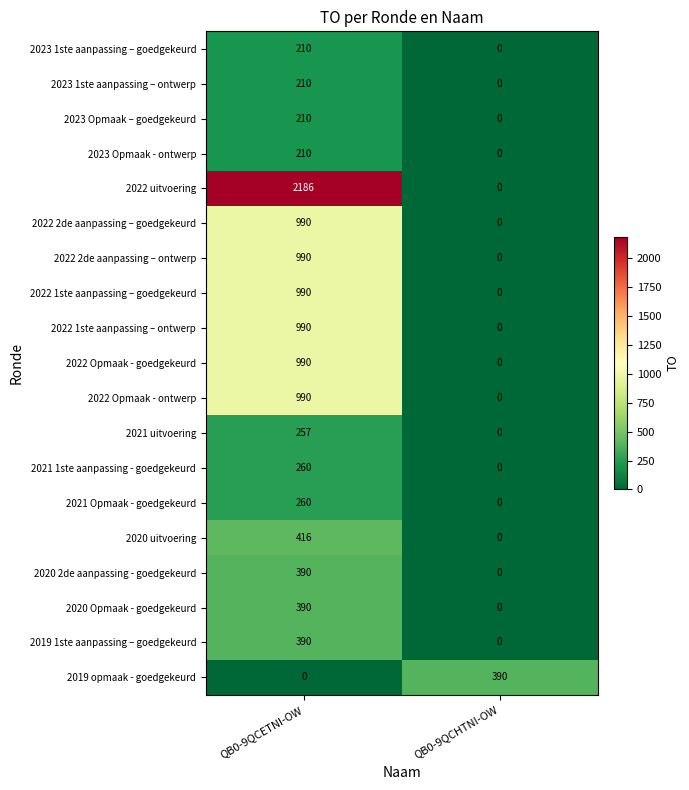

Is the value of 2021 Opmaak - goedgekeurd at QB0-9QCHTNI-OW greater than the value of 2022 Opmaak - ontwerp at QB0-9QCETNI-OW?

No